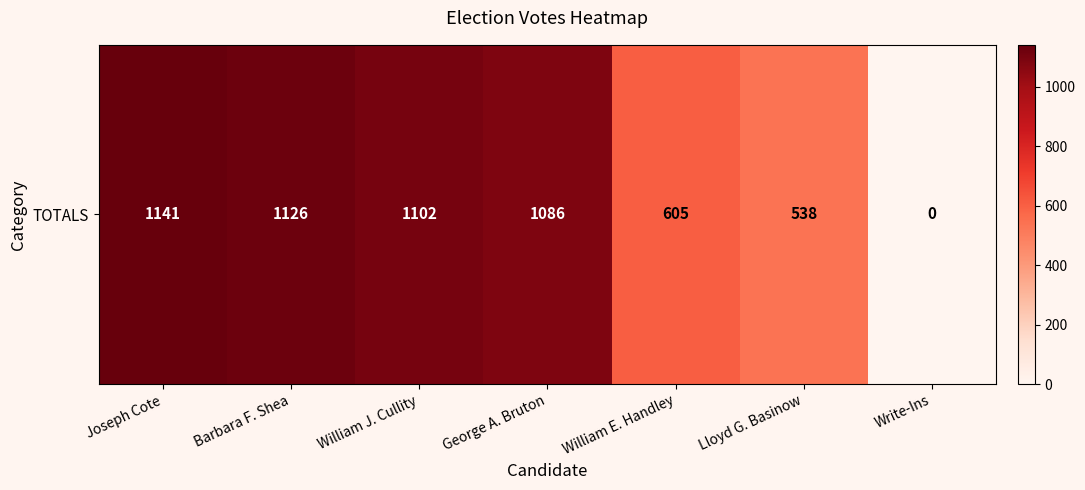

How many categories are shown in the chart?

7